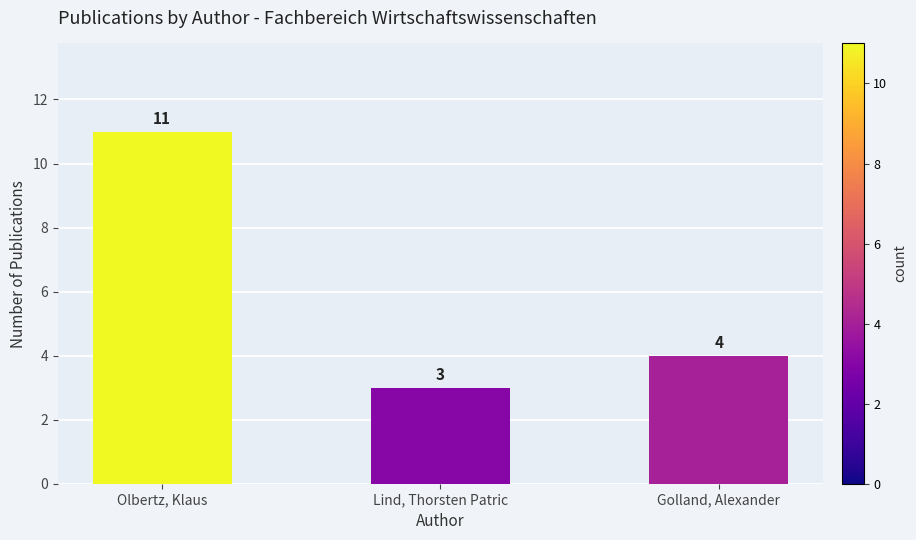

Where is the data nearest to the value 7?

Golland, Alexander